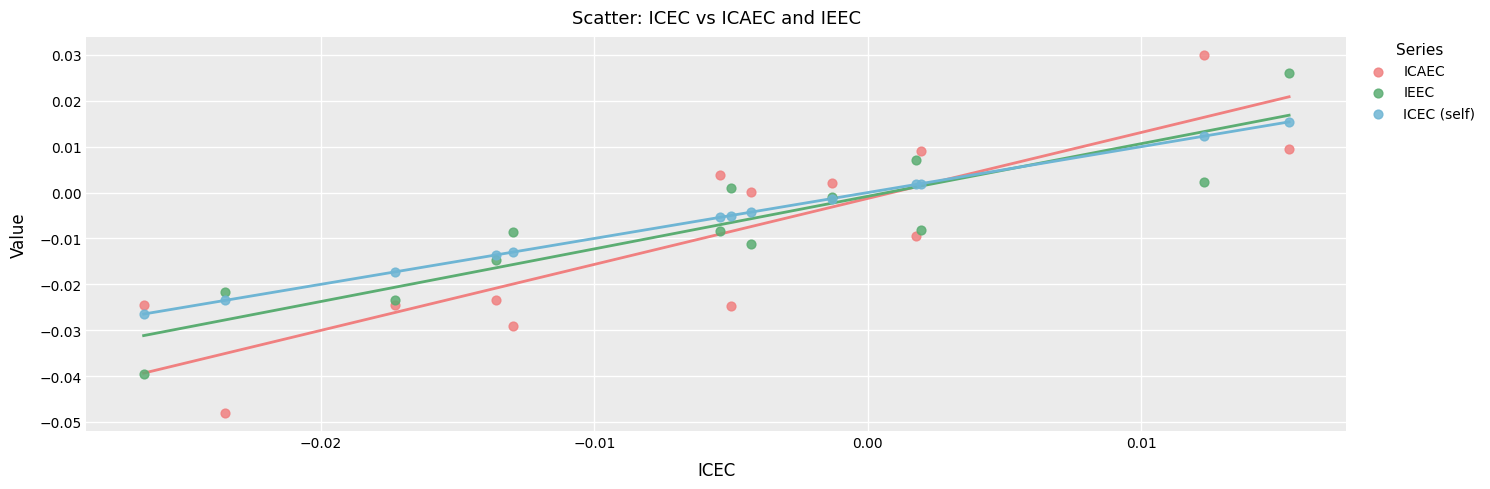

Which series reaches the maximum Y coordinate?

ICAEC